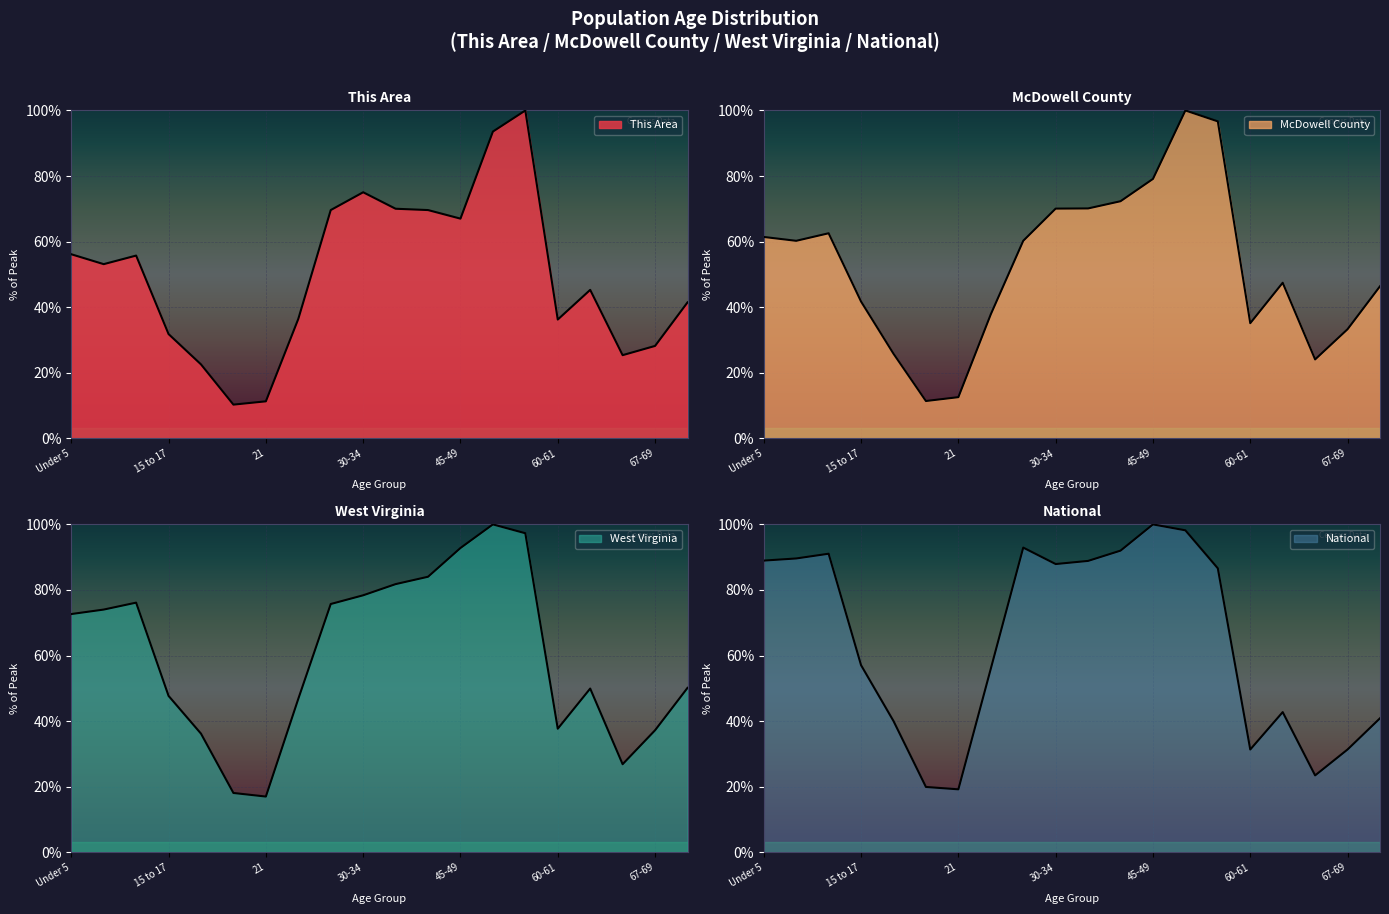

What is the average value of the McDowell County series?

52.4